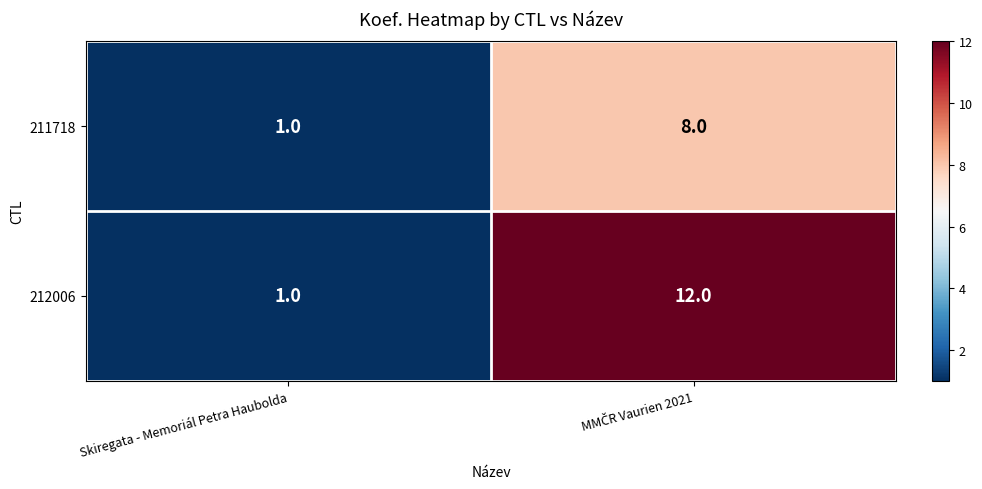

Count the number of categories in the chart.

2